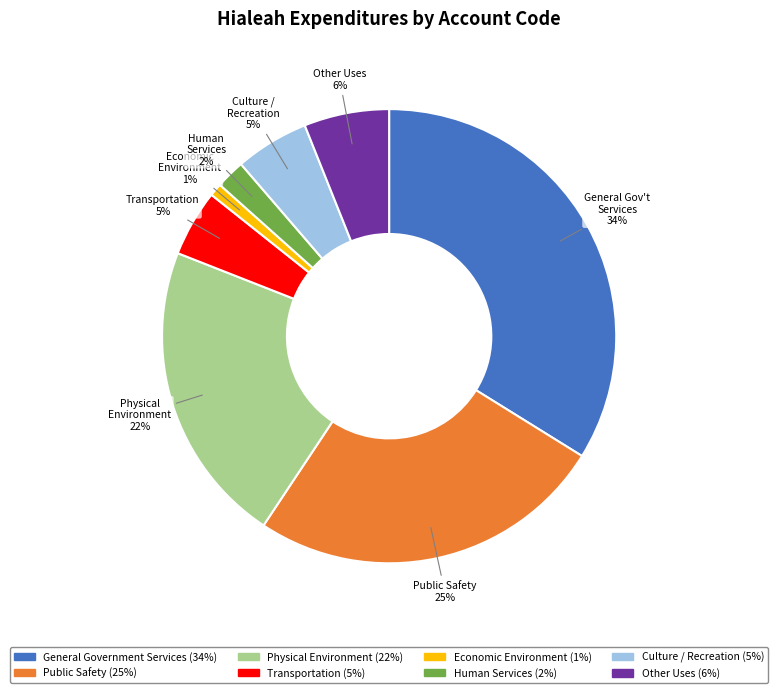

To the nearest percent, what percentage of the pie is Culture / Recreation?

5%